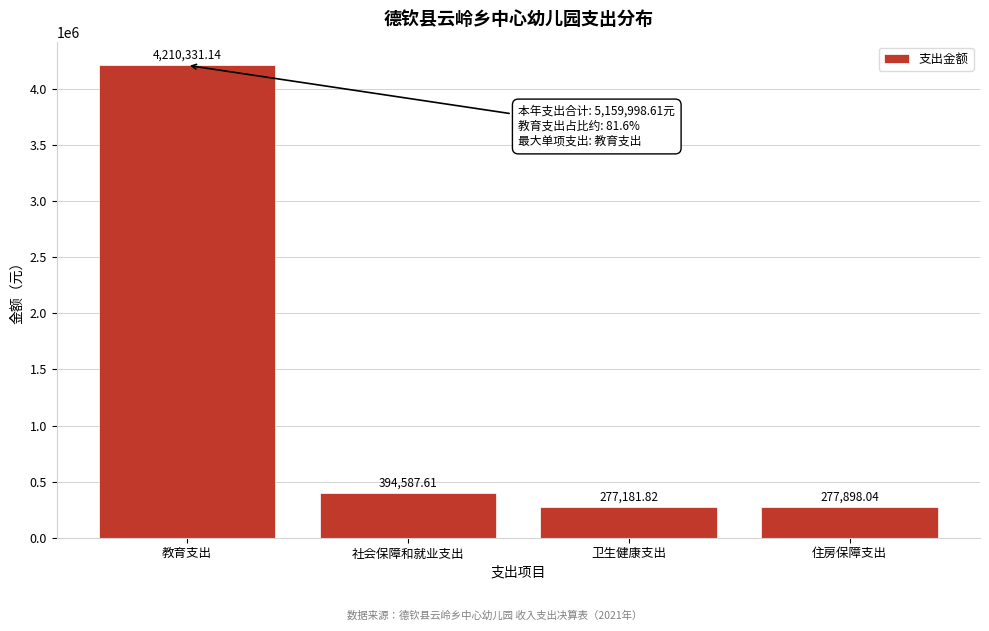

What is the difference between the maximum and minimum values?

3933149.3